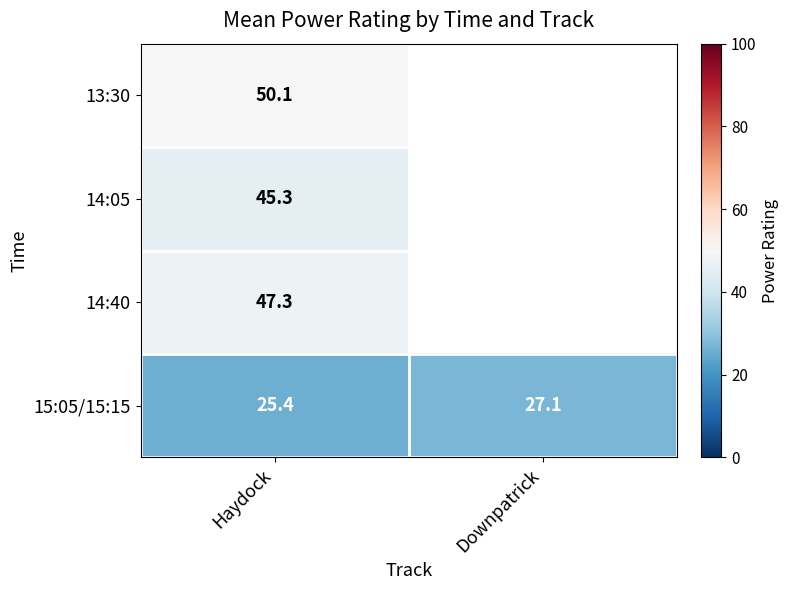

At which category is the sum across all series the highest?

Haydock